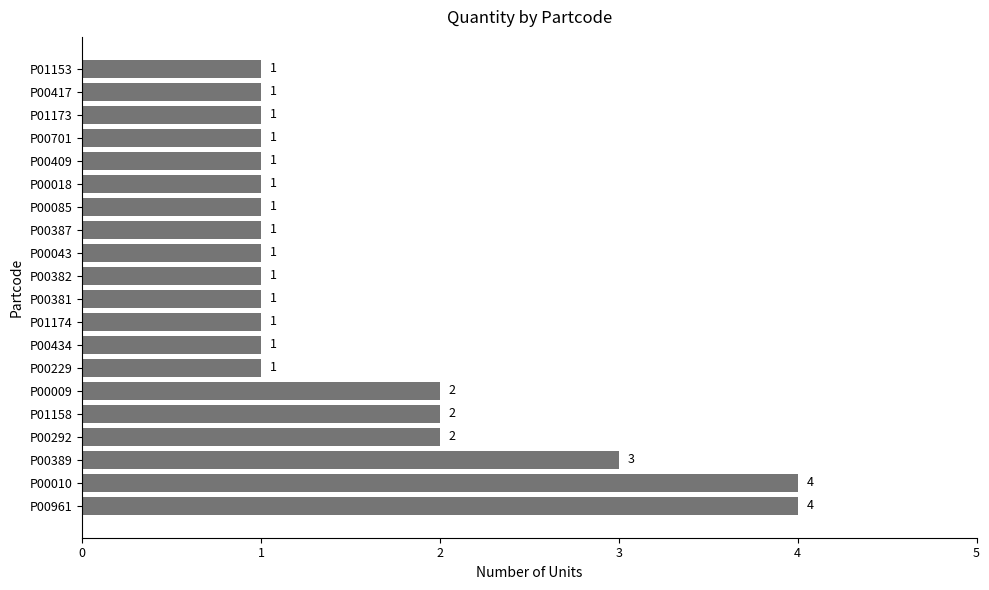

What is the difference between the maximum and minimum values?

3